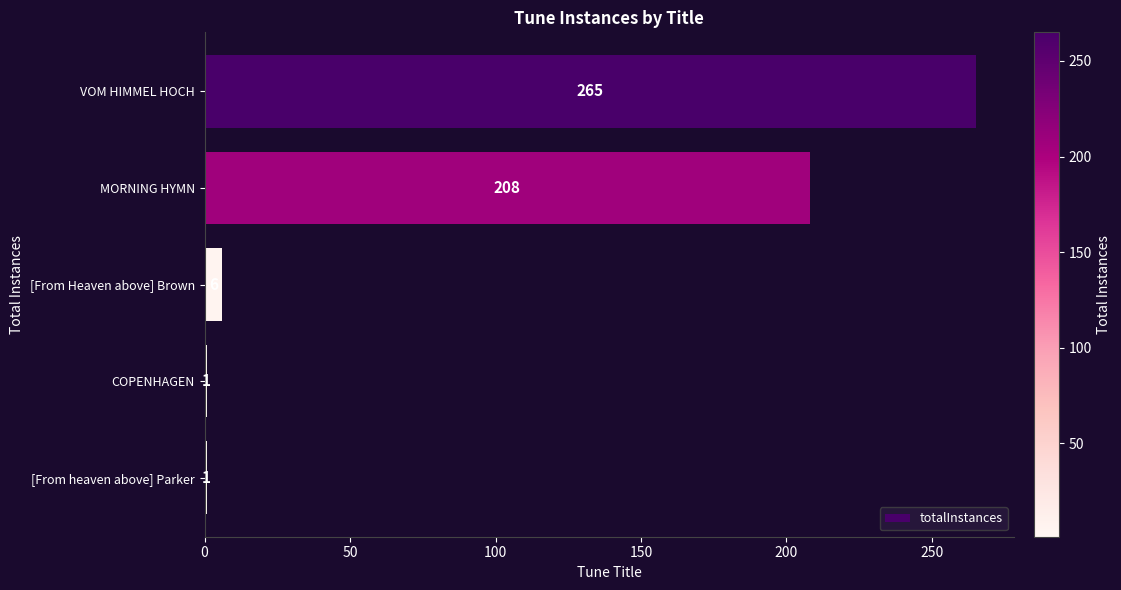

Reading bottom to top, what are all the values shown in this chart?

[From heaven above] Parker=1	COPENHAGEN=1	[From Heaven above] Brown=6	MORNING HYMN=208	VOM HIMMEL HOCH=265